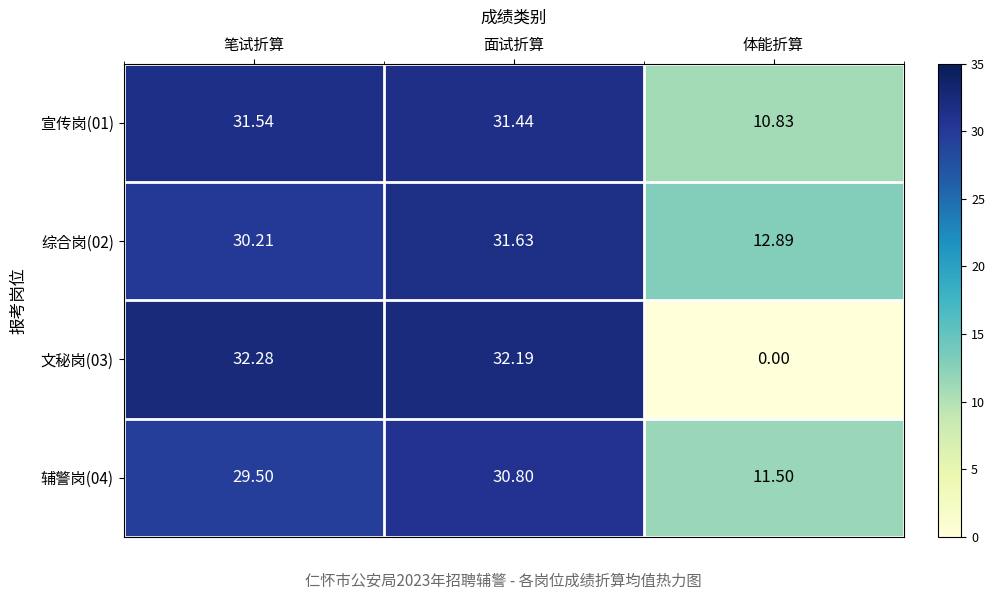

At which label does 文秘岗(03) first exceed 32?

笔试折算